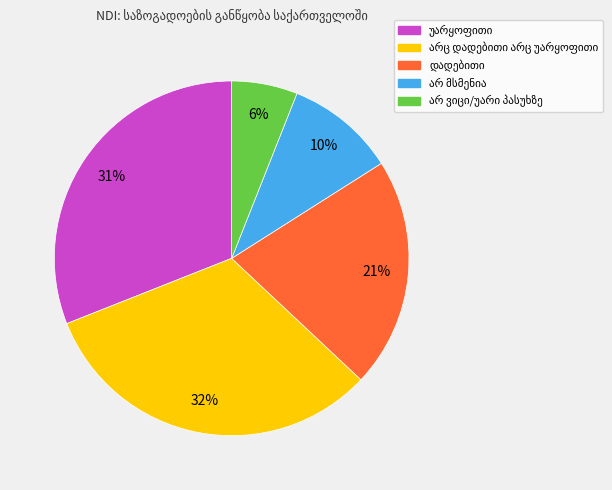

Is there a majority slice in this chart?

No